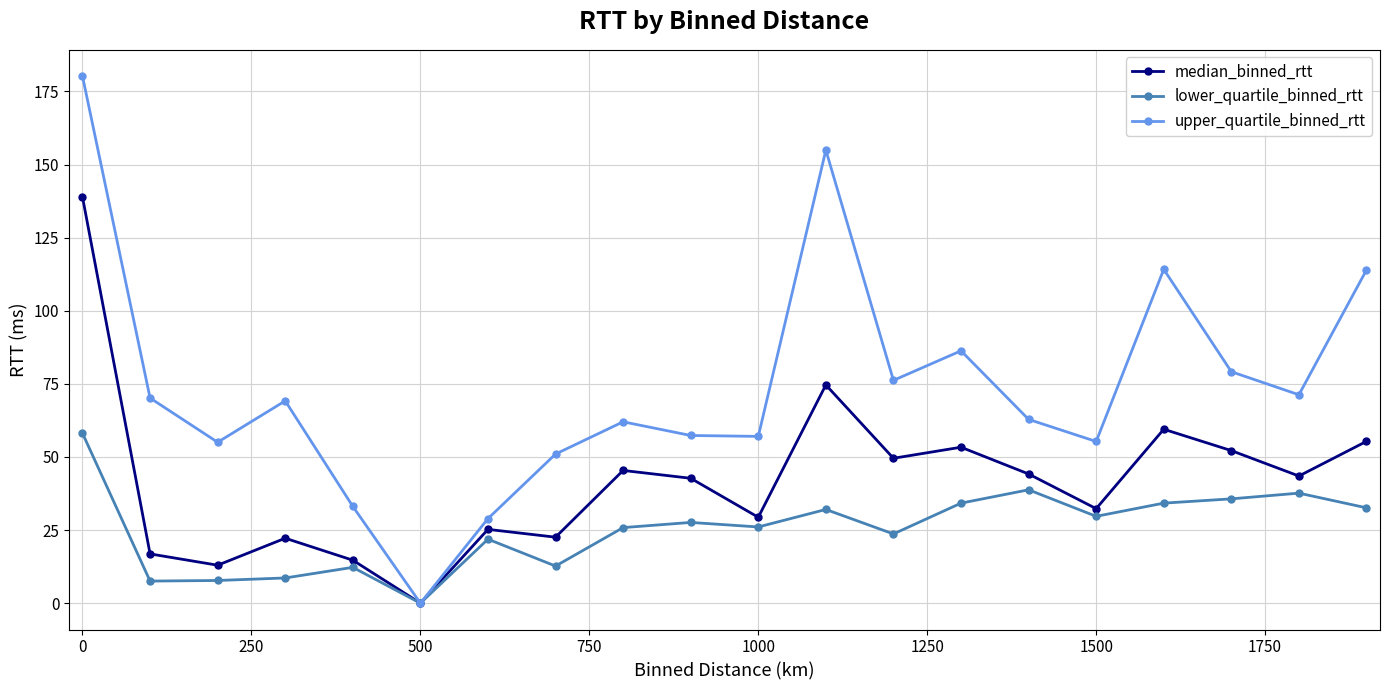

True or false: upper_quartile_binned_rtt has more than 2 interior local peaks.

True